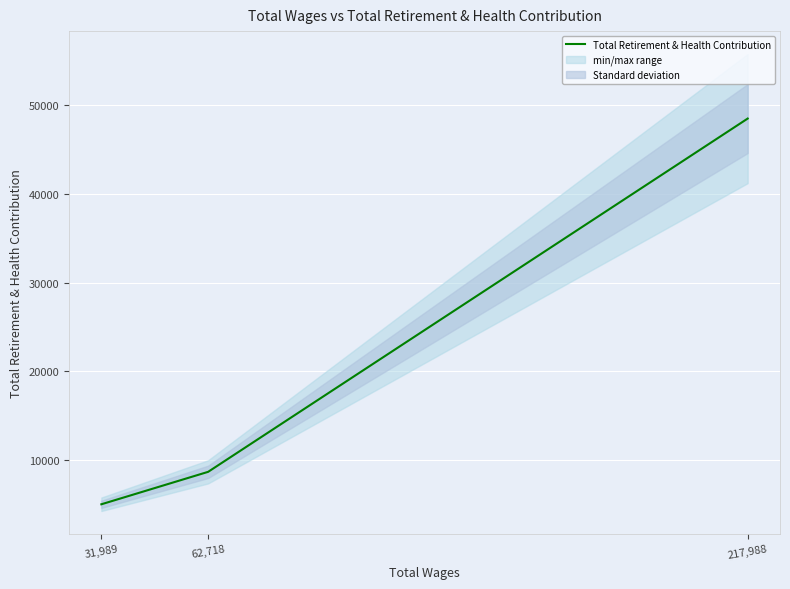

Where is the data nearest to the value 26751?

62,718